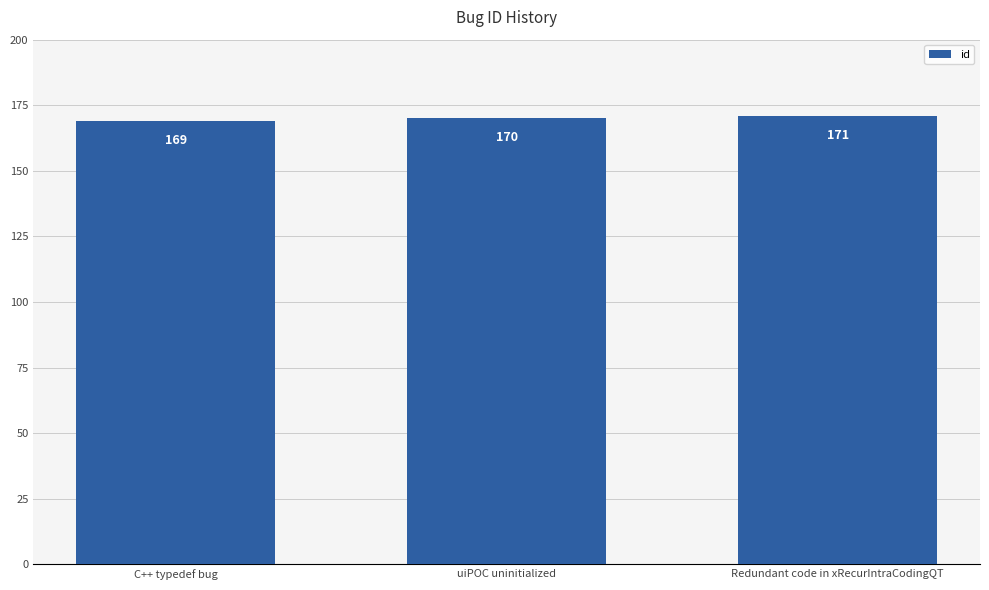

What is the label of the 1st bar from the left?

C++ typedef bug